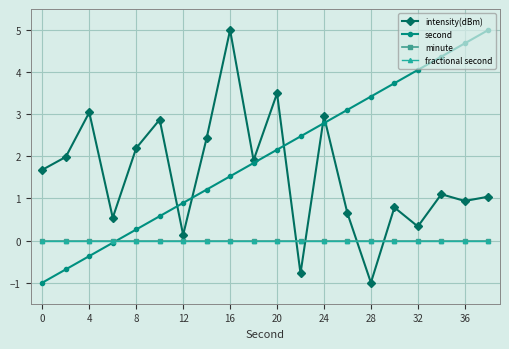

Does the chart have visible grid lines?

Yes